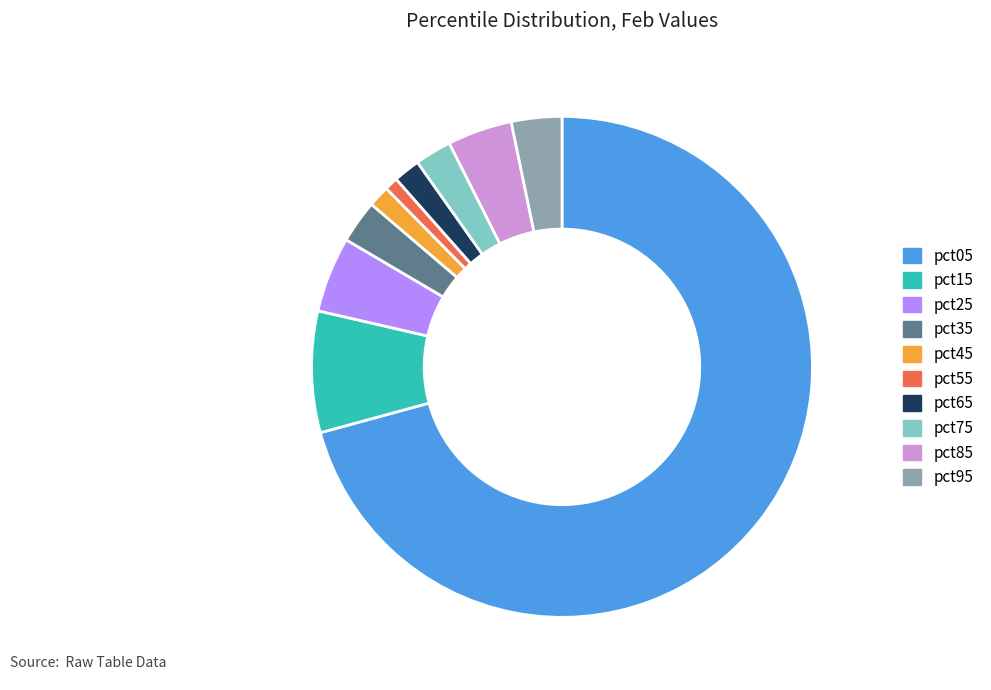

True or false: pct15 accounts for 1% of the total.

False